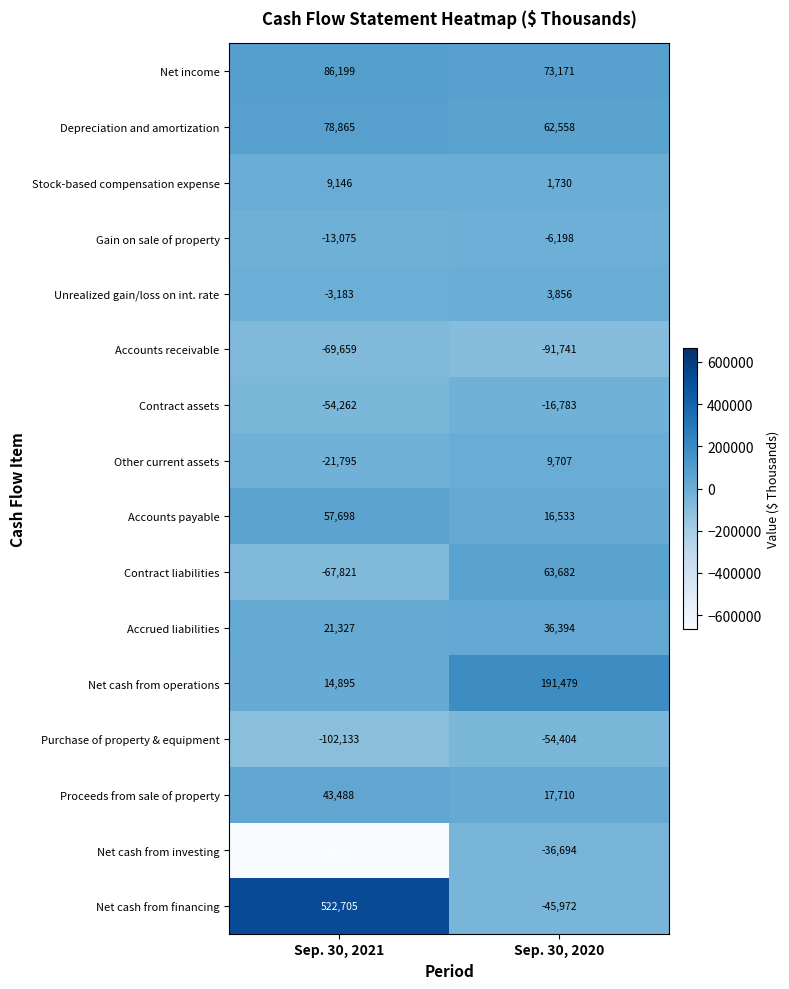

What is the difference between the highest and lowest values at Sep. 30, 2021?

1188324